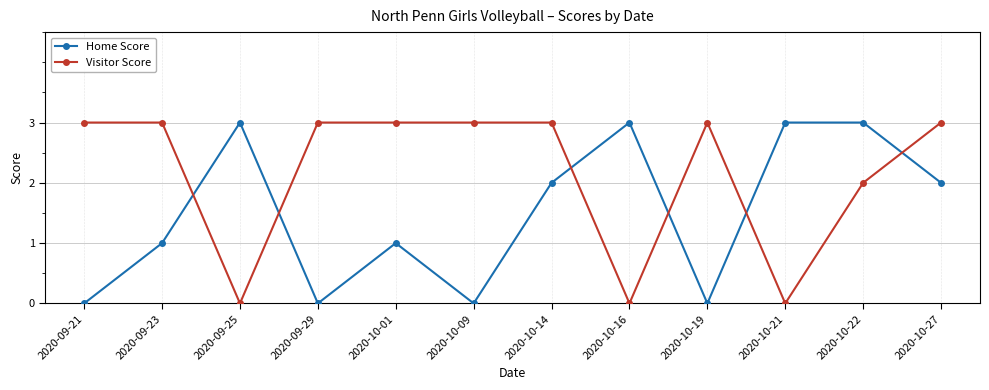

What is the maximum value for Visitor Score?

3